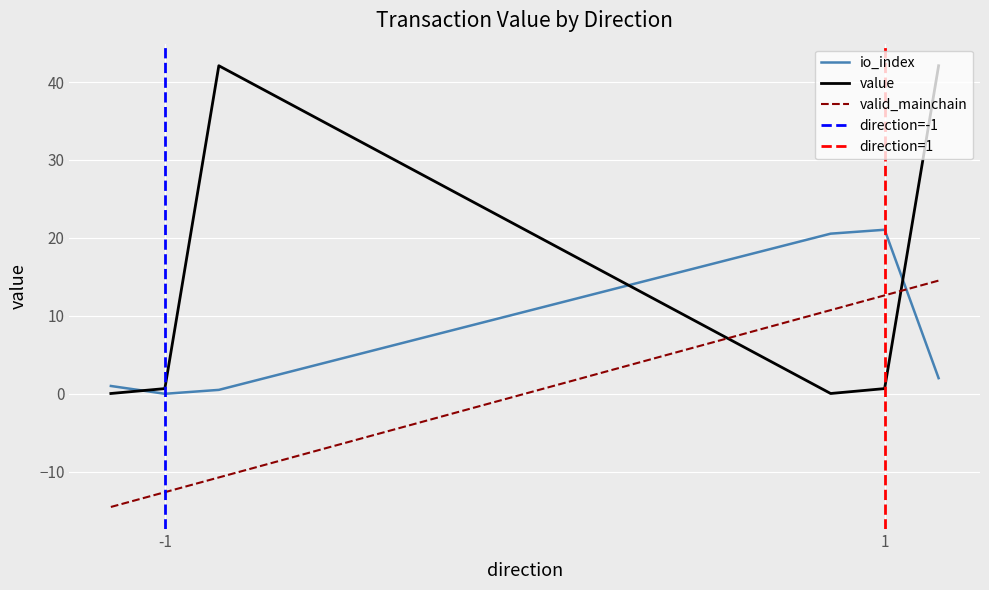

Which series has the largest total across all categories?

value